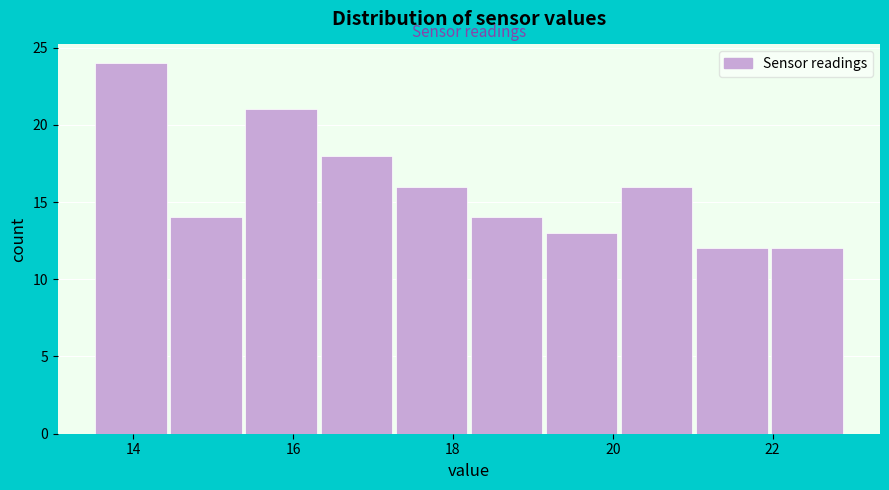

Reading left to right, list every bar in this chart as the range it spans on the x-axis followed by its height. Neither the bar edges nor the heights are printed on the chart, so give them approximately, as read against the axes.

13.50 to 14.44: 24
14.44 to 15.38: 14
15.38 to 16.32: 21
16.32 to 17.26: 18
17.26 to 18.20: 16
18.20 to 19.14: 14
19.14 to 20.08: 13
20.08 to 21.02: 16
21.02 to 21.96: 12
21.96 to 22.90: 12